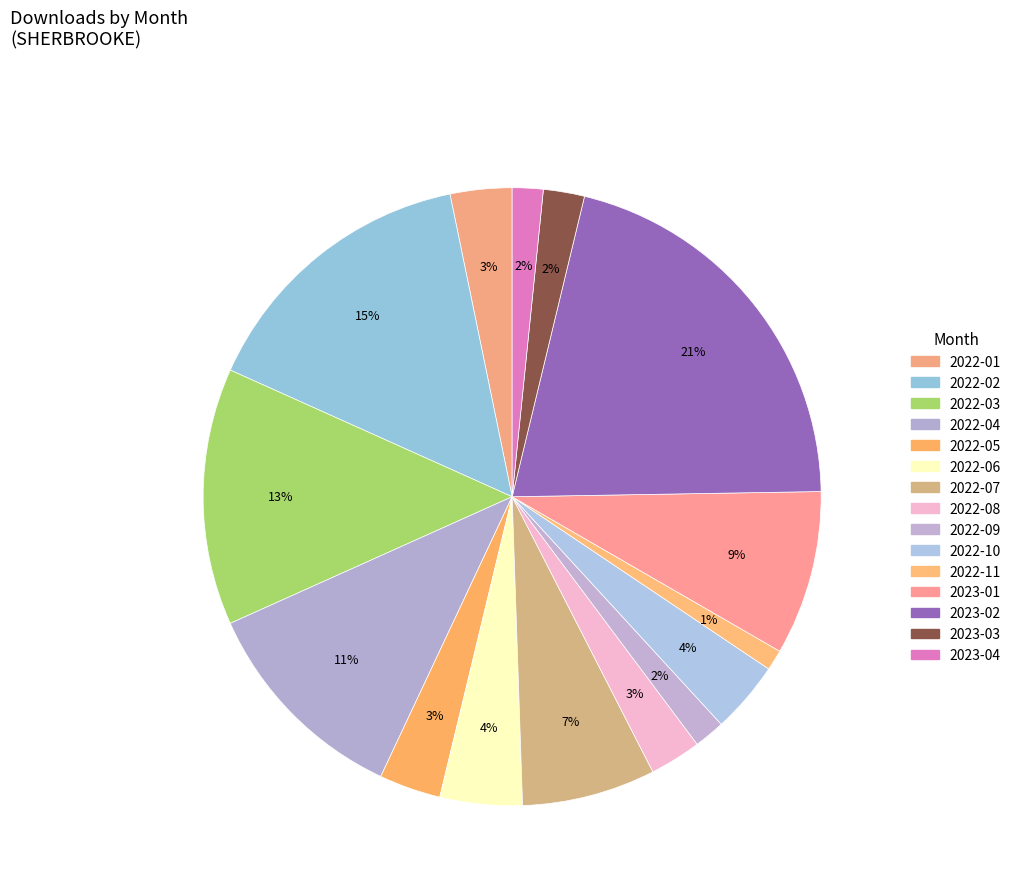

How many slices are in this pie chart?

15